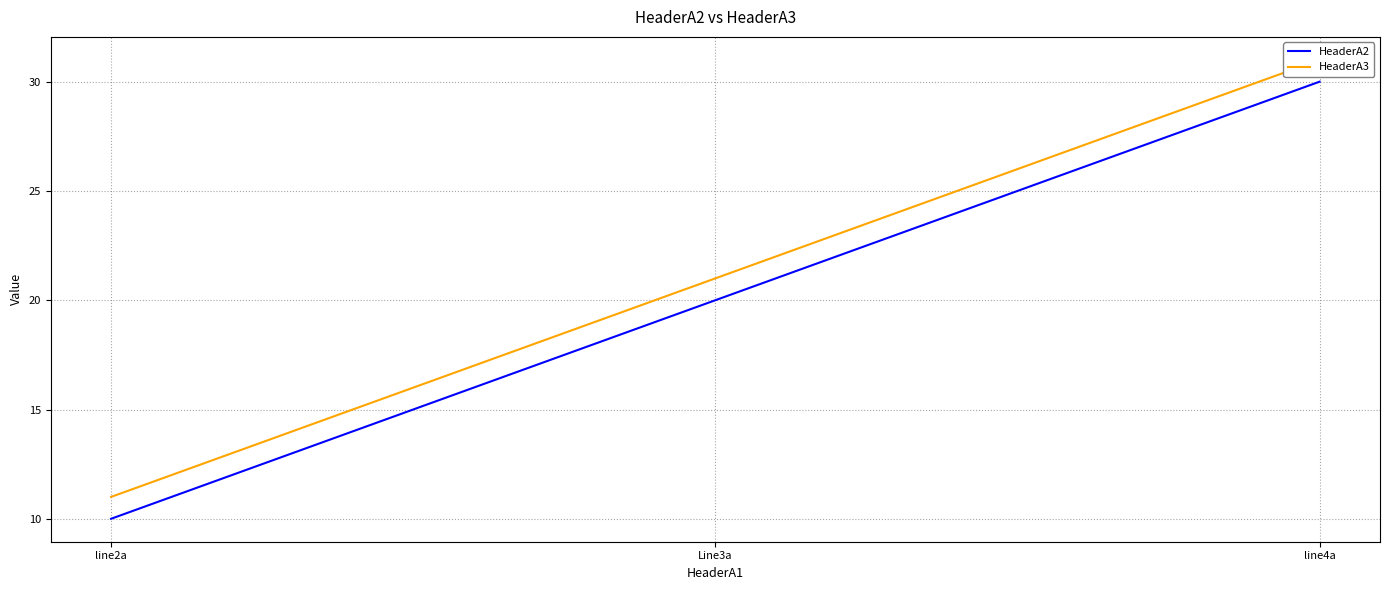

What is the value of the HeaderA3 point at the 3rd from the left?

31